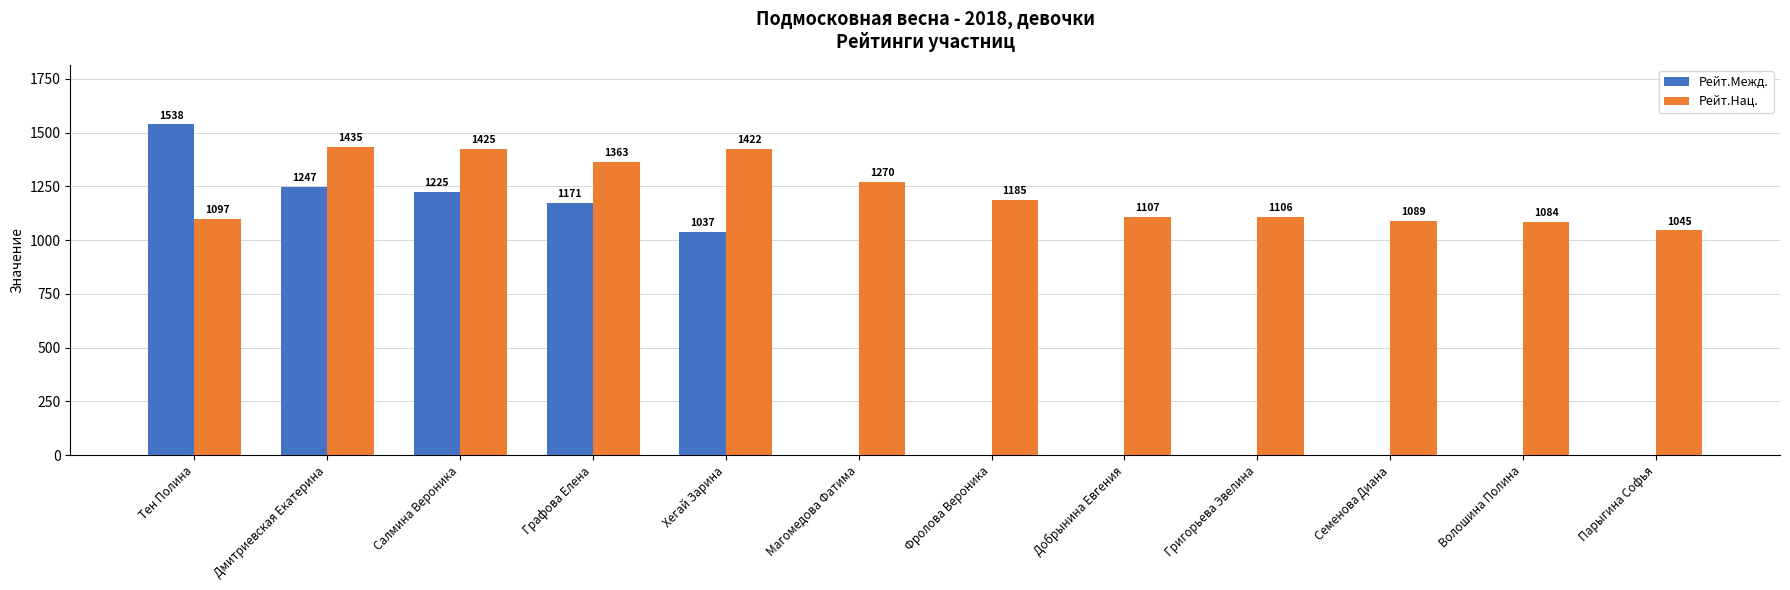

Count the number of data series in this chart.

2